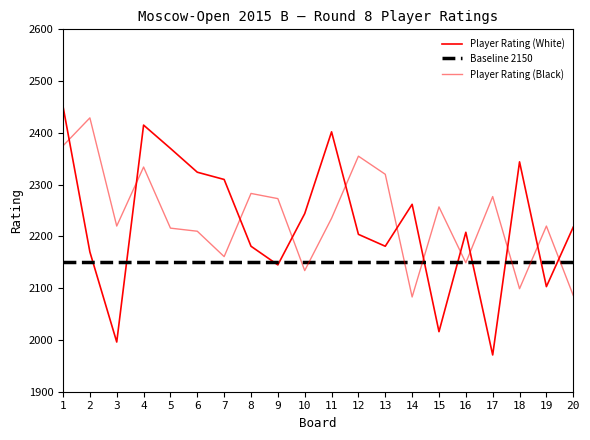

Rank the series at 3 from highest to lowest value.

Player Rating (Black), Player Rating (White)